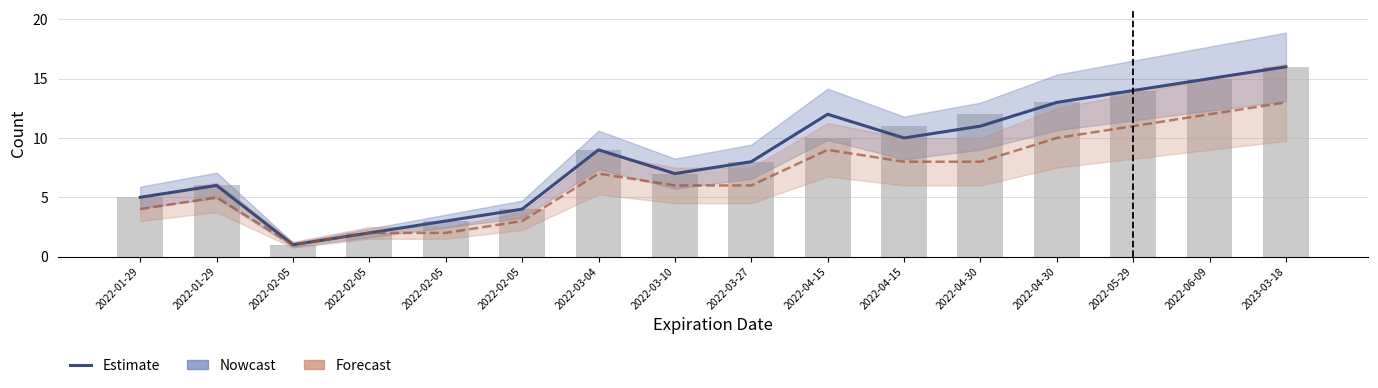

True or false: Nowcast has a value of 2 at 2022-02-05.

False